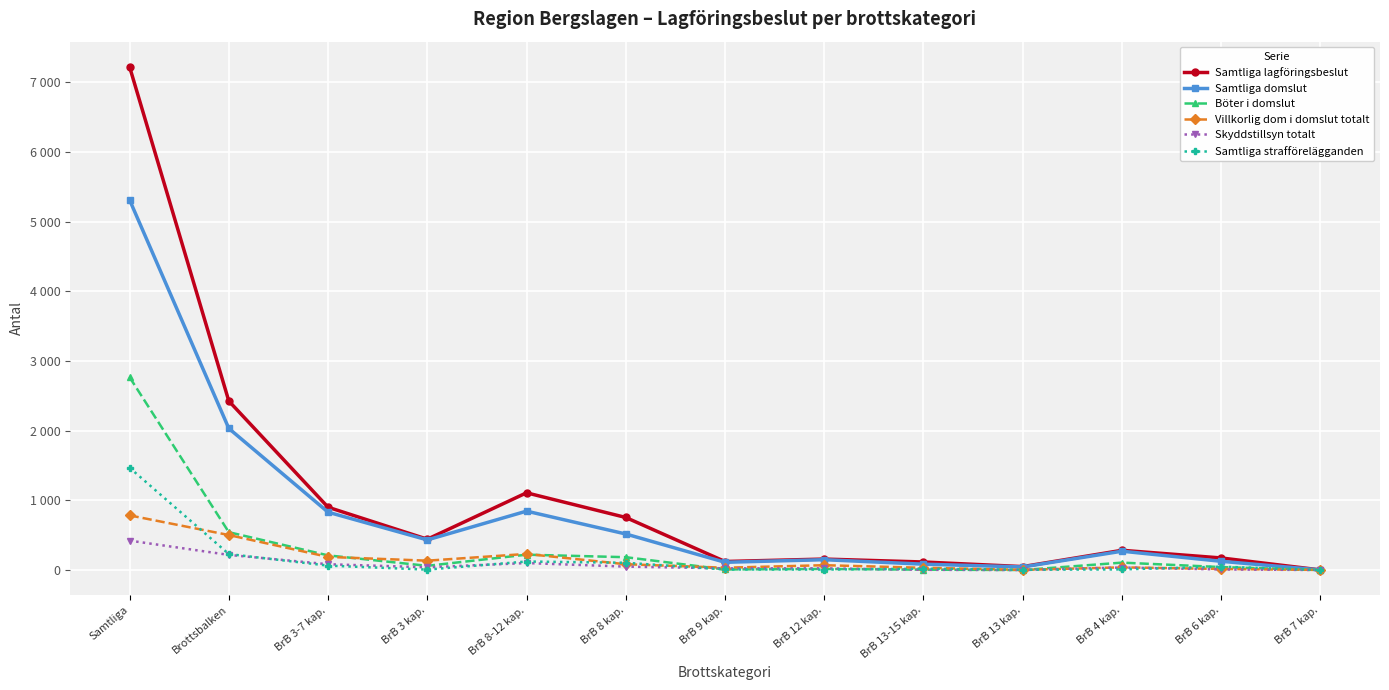

At which category is the sum across all series the highest?

Samtliga